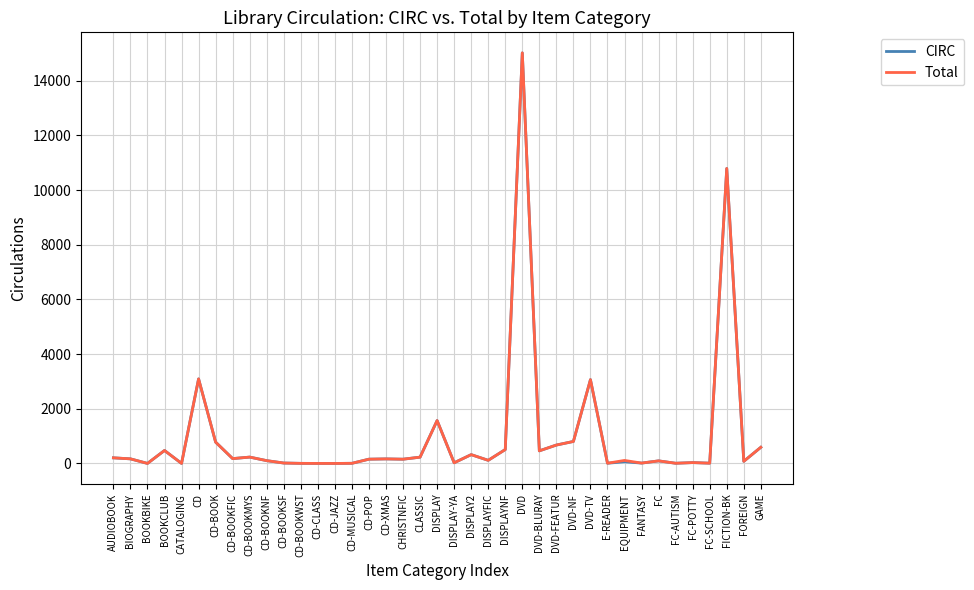

Which series has the largest range (max minus min)?

Total